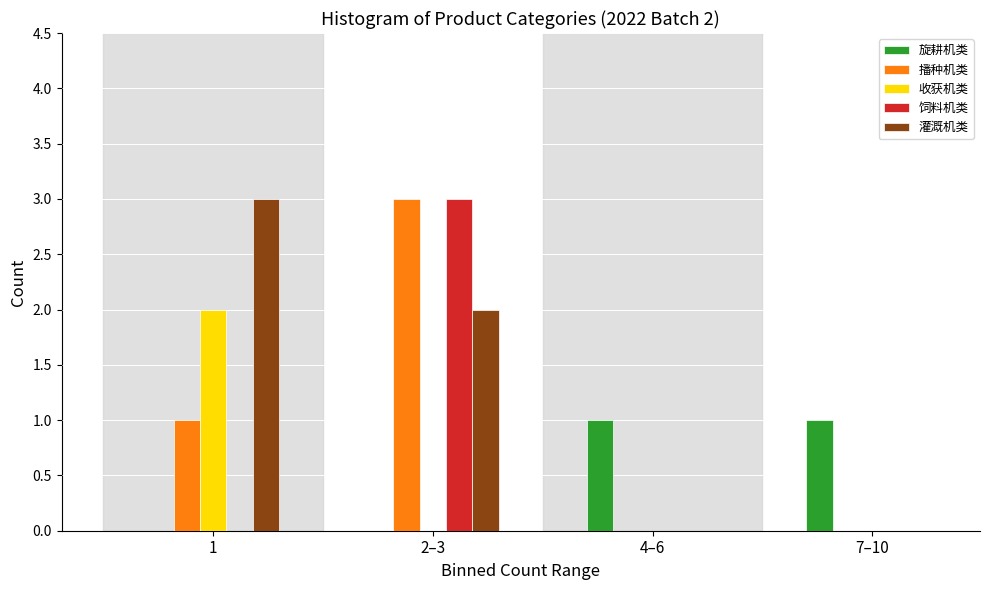

Reading left to right, transcribe all the data shown in this chart.

旋耕机类: 1=0	2–3=0	4–6=1	7–10=1
播种机类: 1=1	2–3=3	4–6=0	7–10=0
收获机类: 1=2	2–3=0	4–6=0	7–10=0
饲料机类: 1=0	2–3=3	4–6=0	7–10=0
灌溉机类: 1=3	2–3=2	4–6=0	7–10=0